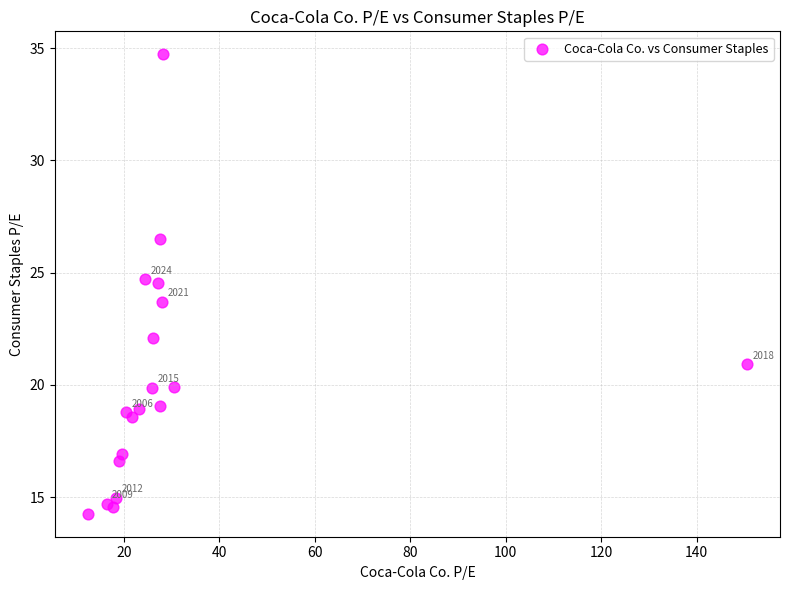

What Y value in the scatter plot is closest to 24?

23.7